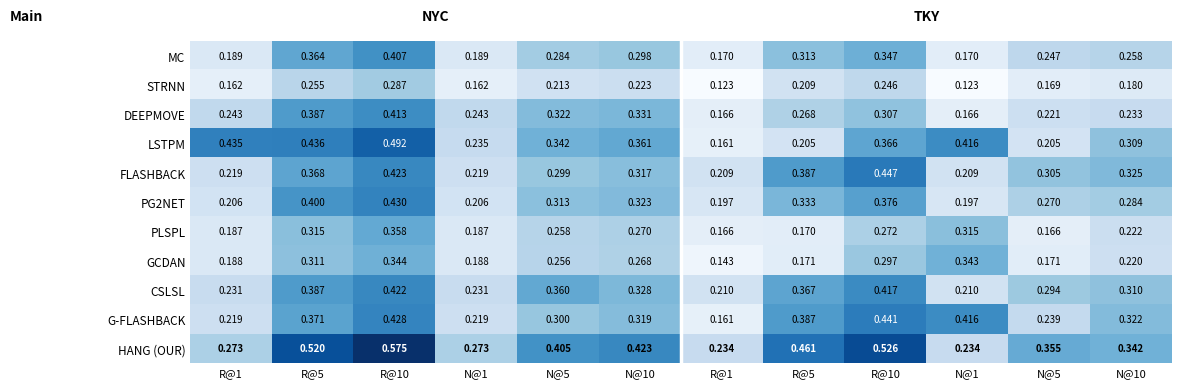

Count the number of categories in the chart.

12